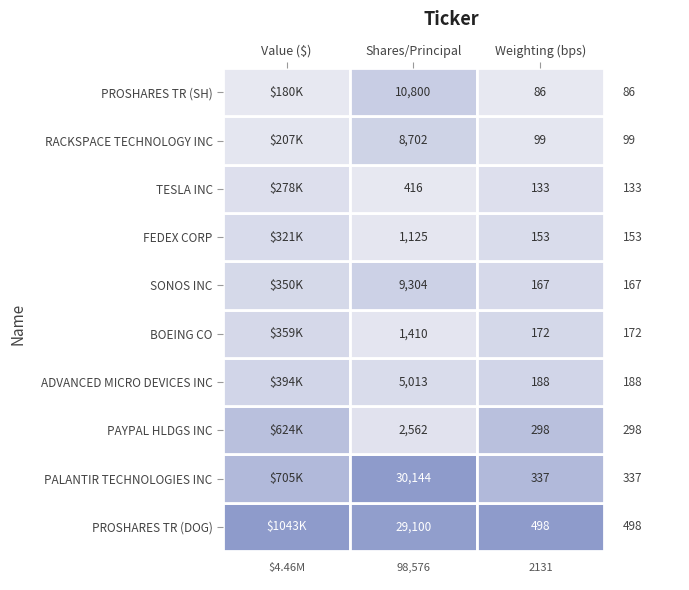

How many data points in BOEING CO are above 321000?

1